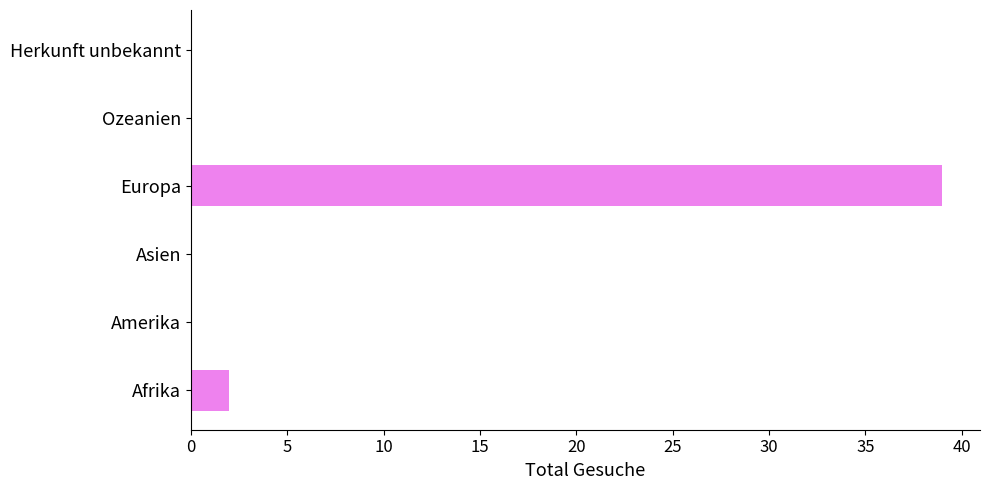

Is it true that the value at Afrika is 4?

False